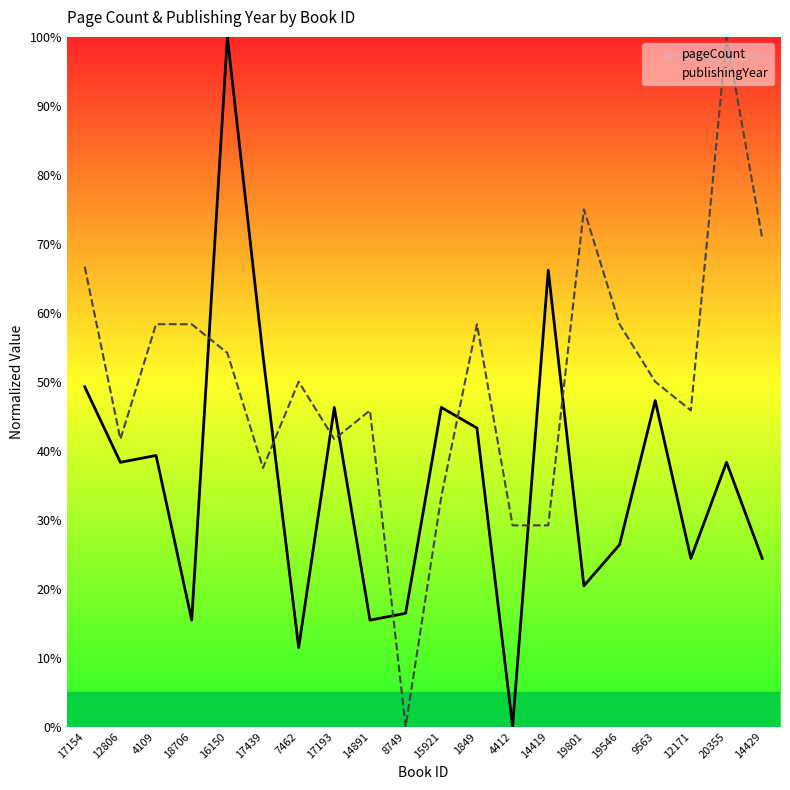

List the series in order of their overall mean, highest first.

publishingYear, pageCount